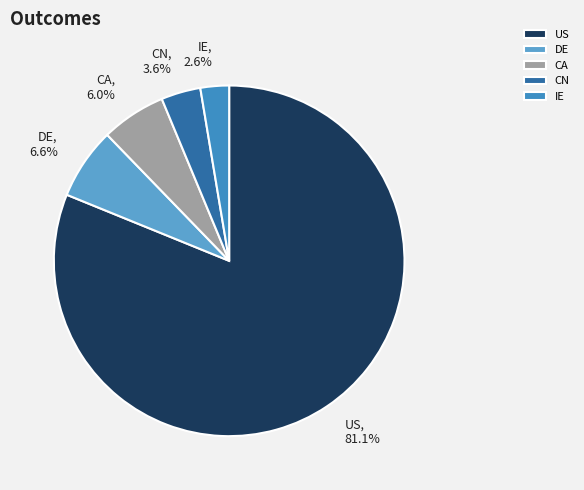

To the nearest percent, what is the difference between the CN and US slice percentages?

78%